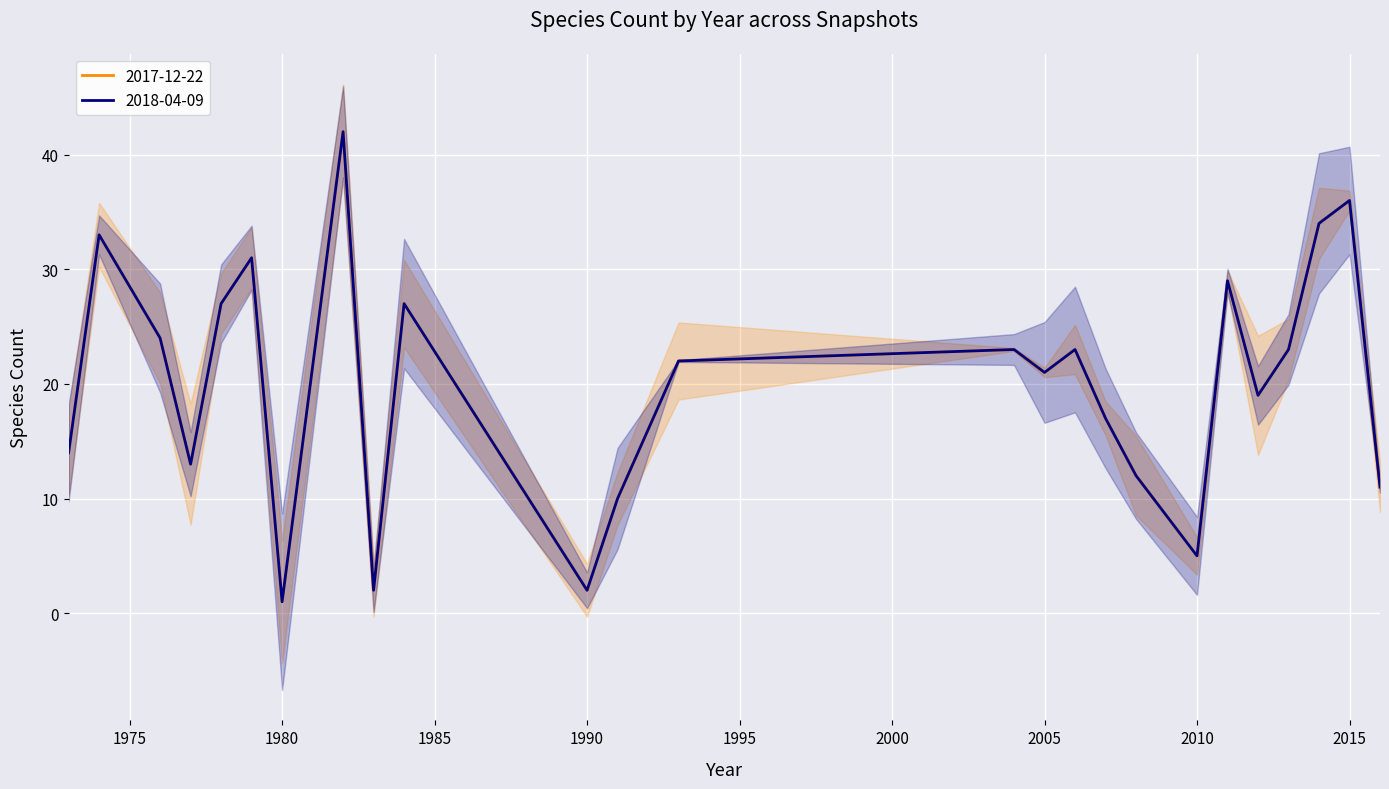

What is the value of the 2017-12-22 point at the 8th from the left?

42